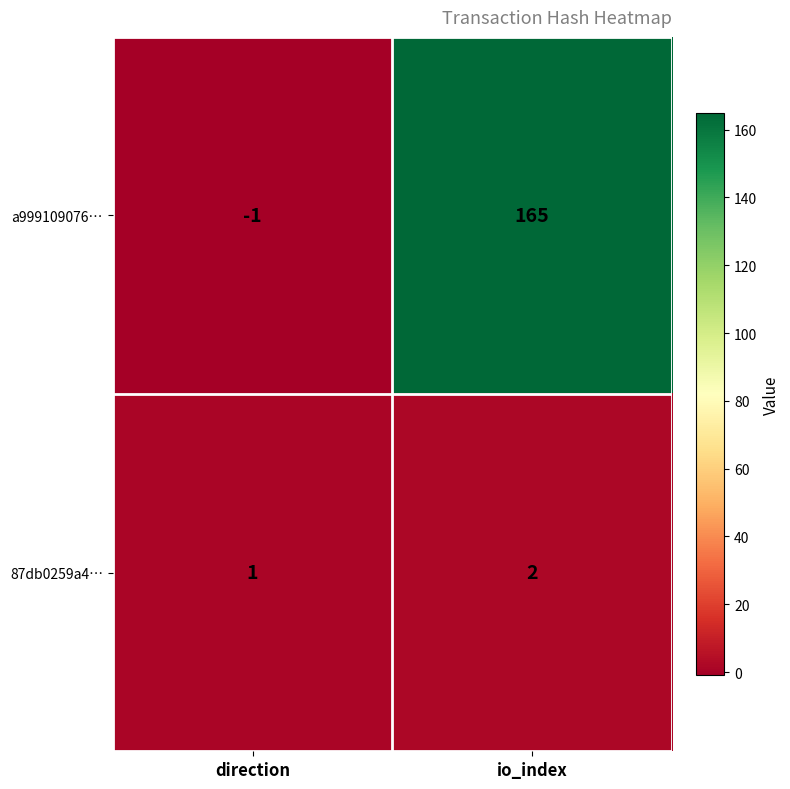

True or false: a999109076… has a value of -1 at direction.

True